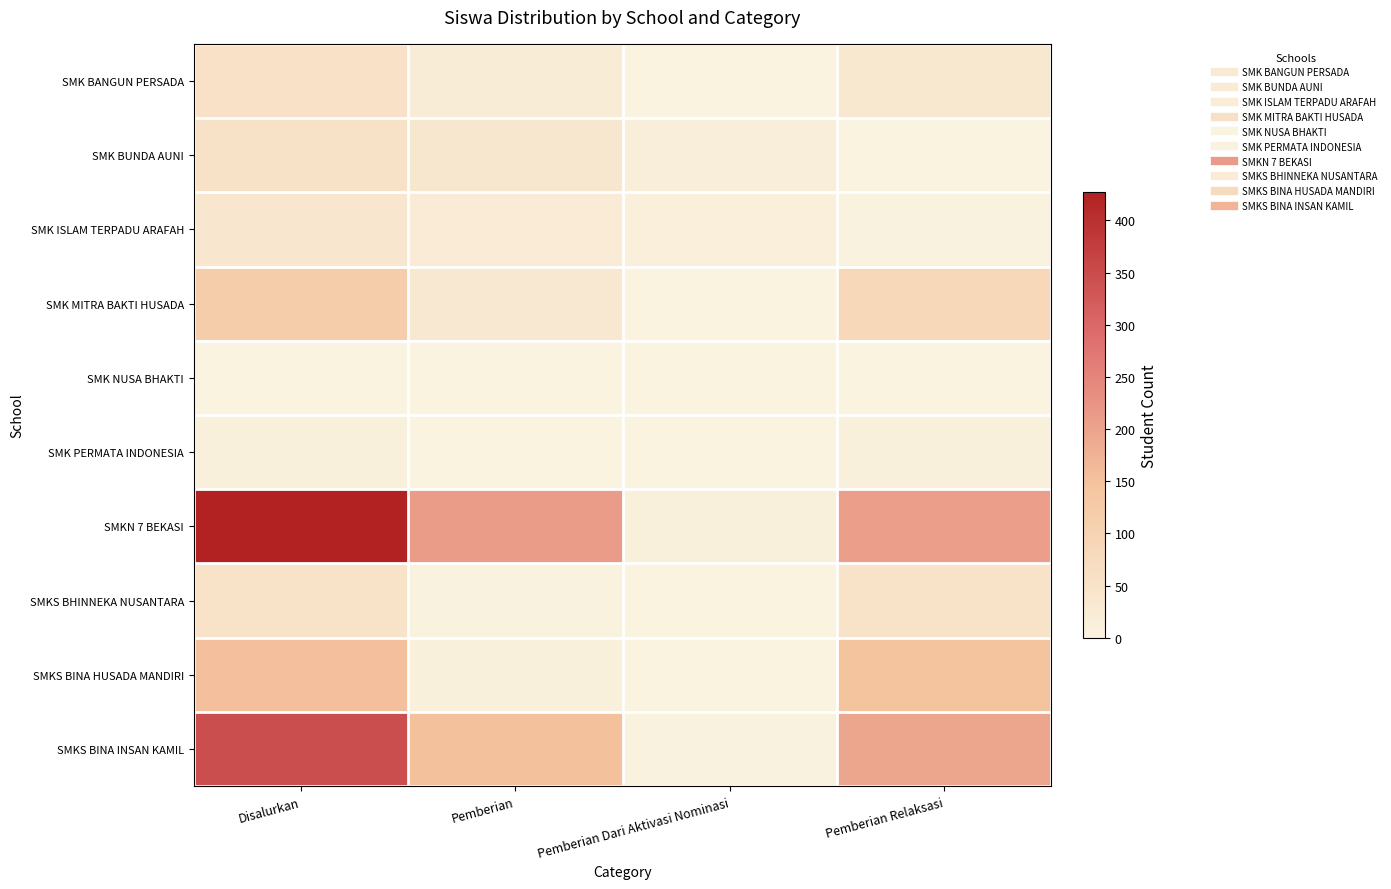

List the series in order of their peak value, highest first.

SMKN 7 BEKASI, SMKS BINA INSAN KAMIL, SMKS BINA HUSADA MANDIRI, SMK MITRA BAKTI HUSADA, SMK BANGUN PERSADA, SMK BUNDA AUNI, SMKS BHINNEKA NUSANTARA, SMK ISLAM TERPADU ARAFAH, SMK PERMATA INDONESIA, SMK NUSA BHAKTI